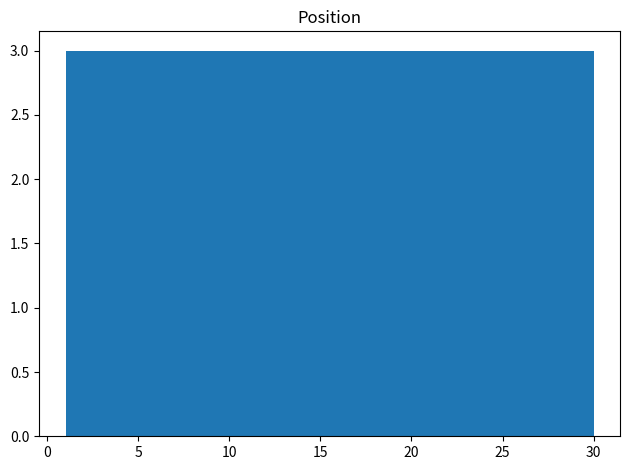

Reading left to right, list every bar in this chart as the range it spans on the x-axis followed by its height. Neither the bar edges nor the heights are printed on the chart, so give them approximately, as read against the axes.

1.0 to 3.9: 3
3.9 to 6.8: 3
6.8 to 9.7: 3
9.7 to 12.6: 3
12.6 to 15.5: 3
15.5 to 18.4: 3
18.4 to 21.3: 3
21.3 to 24.2: 3
24.2 to 27.1: 3
27.1 to 30.0: 3